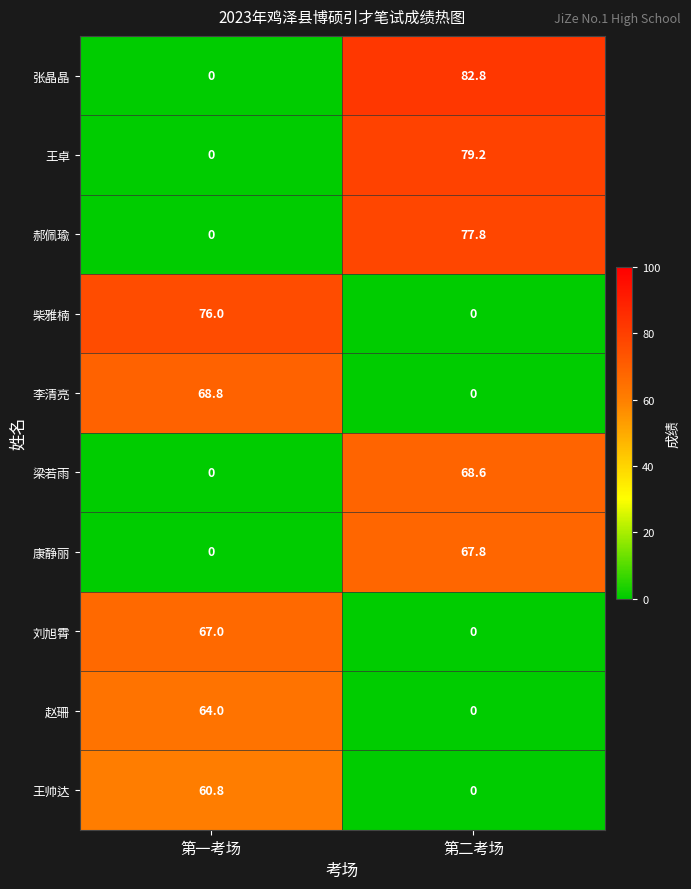

Is it true that 柴雅楠 equals 133.4 at 第一考场?

False